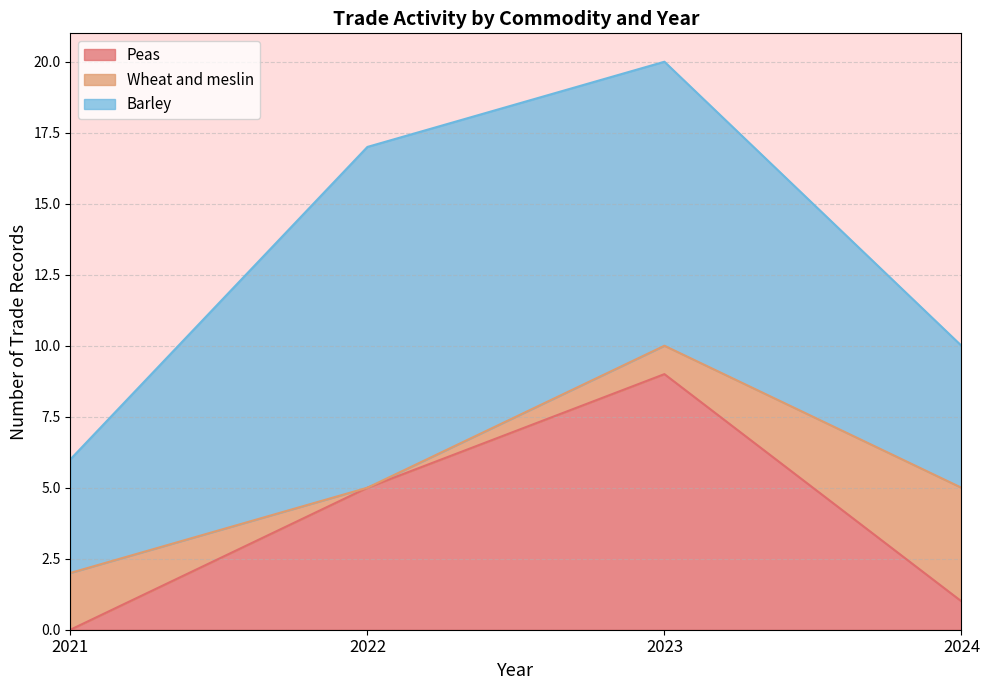

What are all the series names shown in the legend?

Peas, Wheat and meslin, Barley